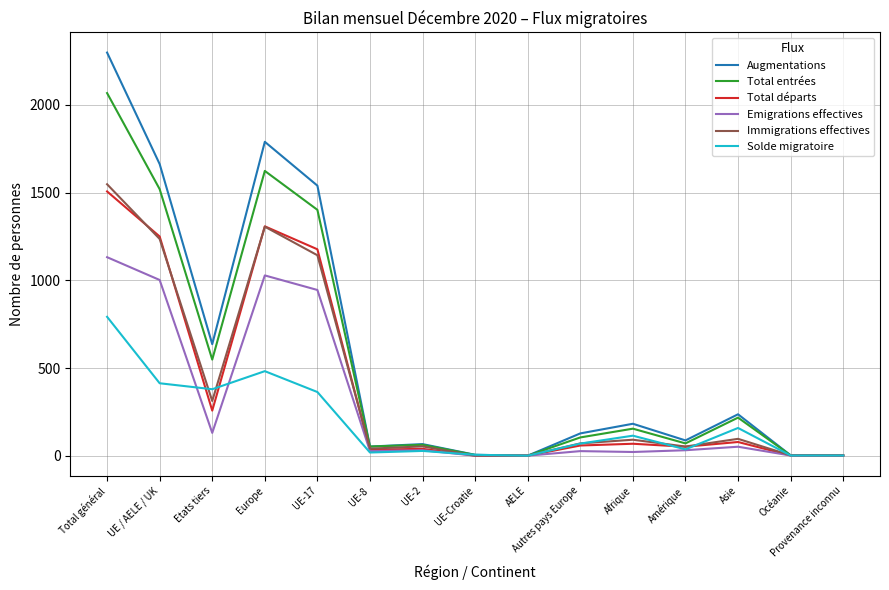

Which series has the largest range (max minus min)?

Augmentations